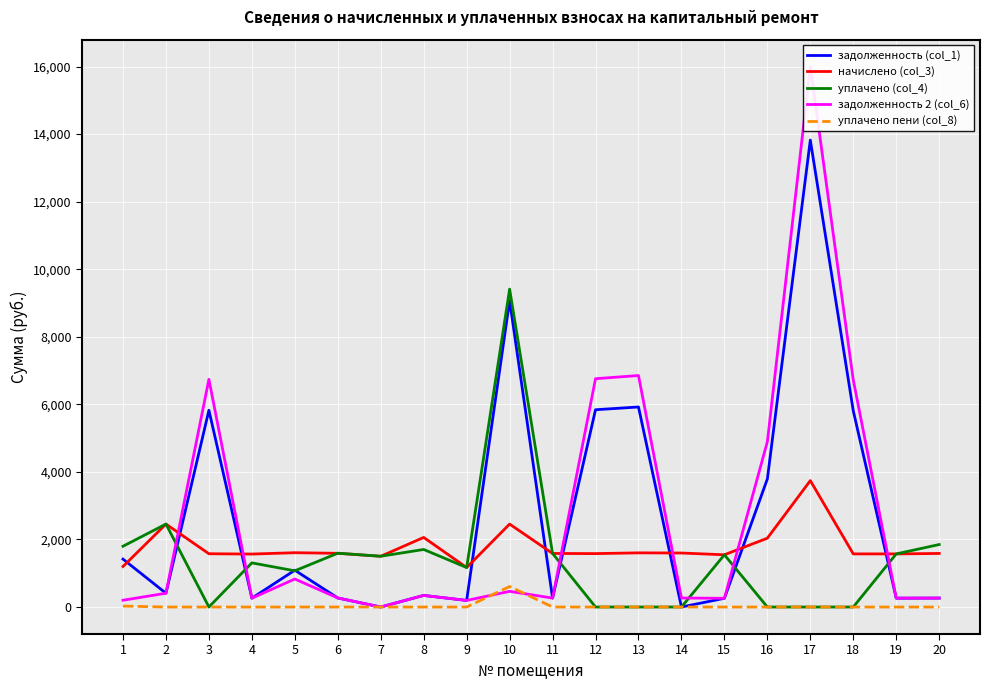

What is the sum of the уплачено (col_4) values at 9 and 14?

1168.3